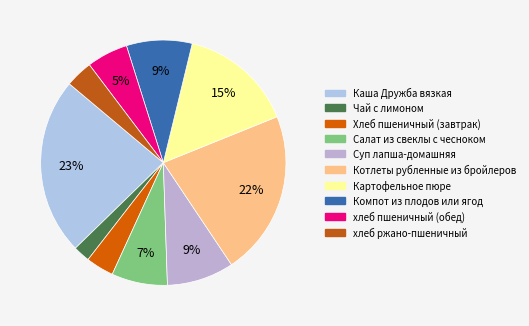

The Компот из плодов или ягод slice represents 1% of the pie. True or false?

False